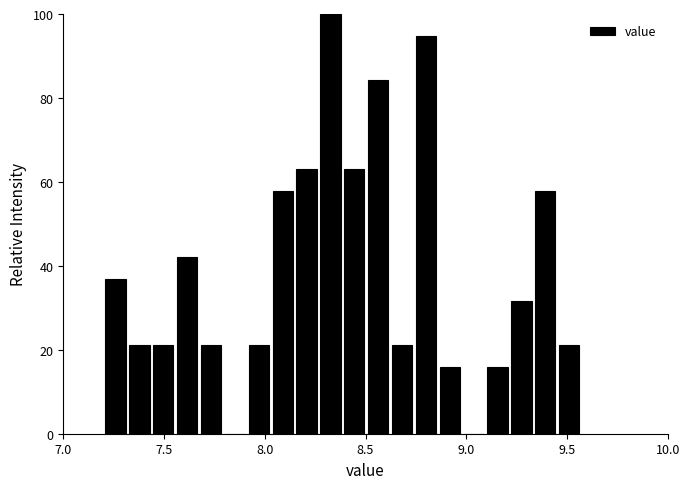

Read against the x-axis, roughly where is the centre of the tallest bar?

8.35